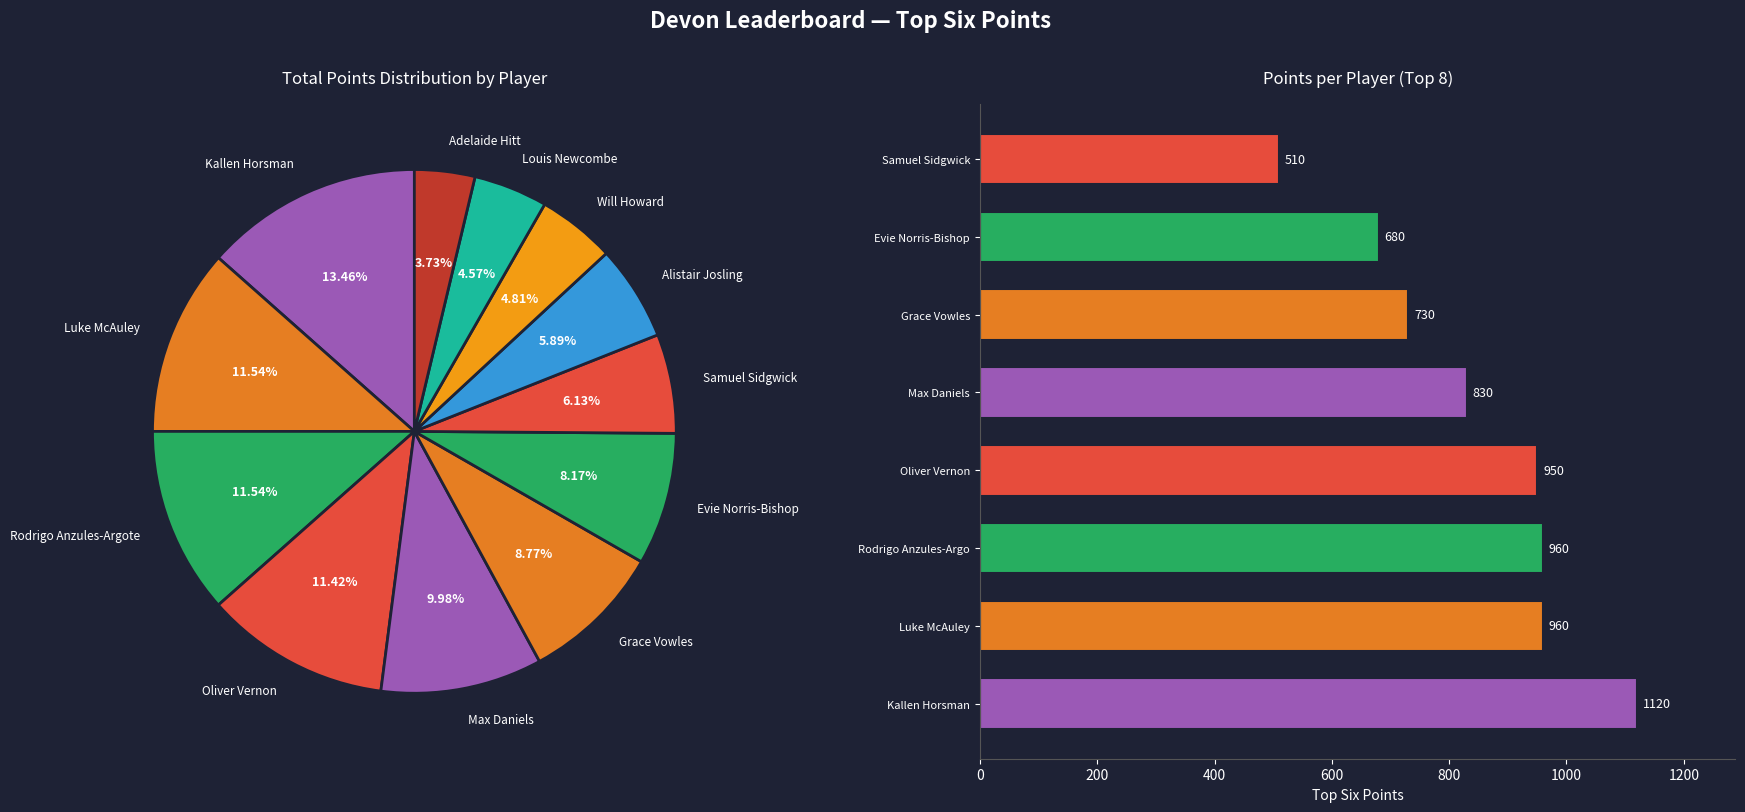

How much of the chart is everything except Grace Vowles?

91.2%